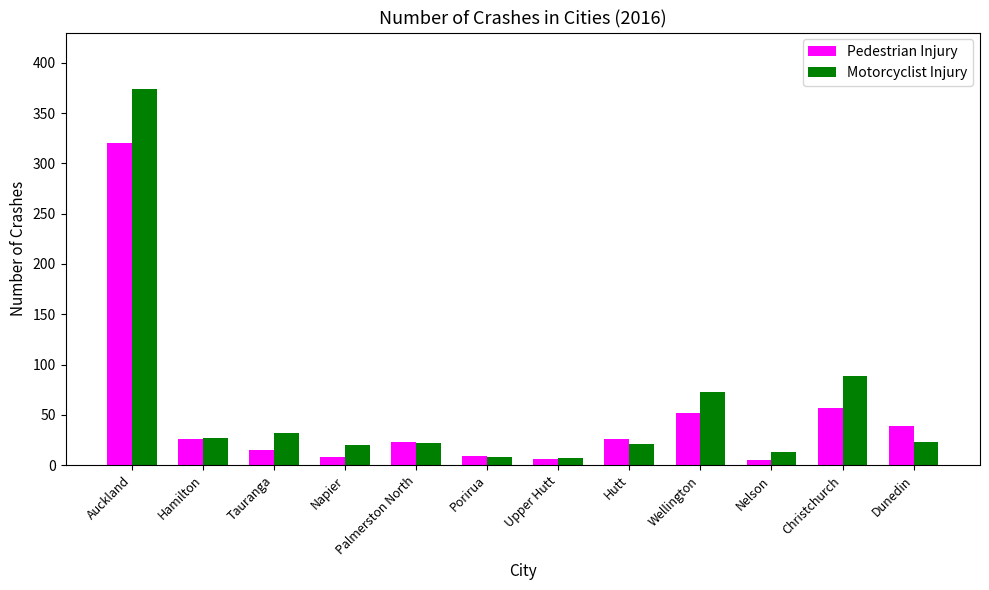

Is it true that Motorcyclist Injury equals 13 at Nelson?

True